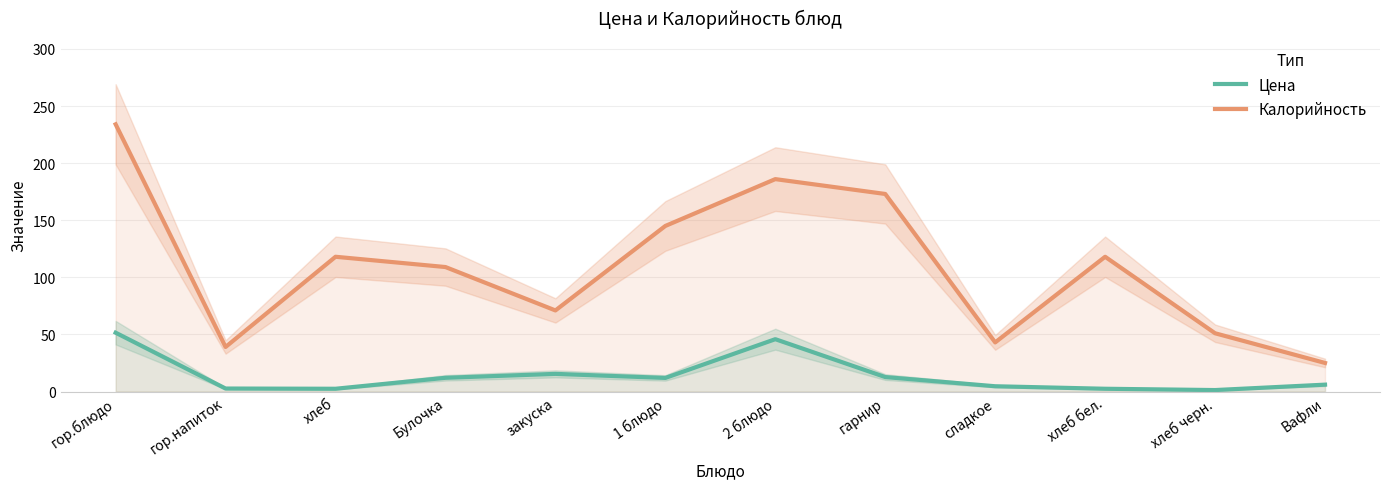

What is the value of the Калорийность point at the 6th from the left?

145.0